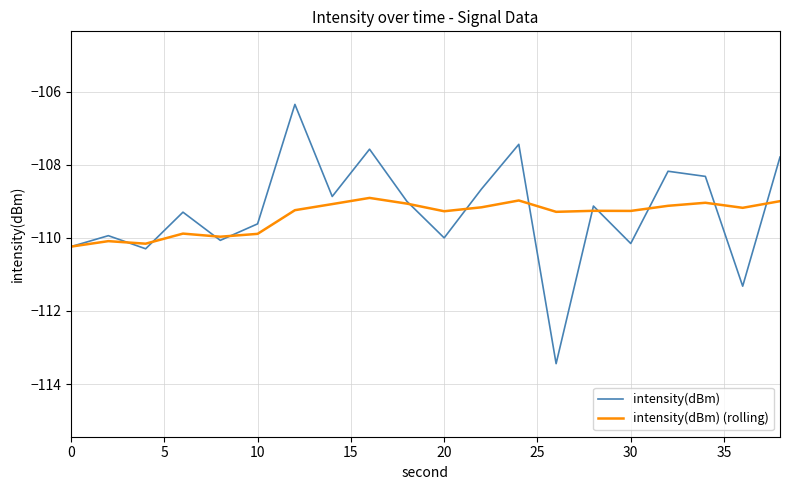

What is the smallest value displayed?

-113.4